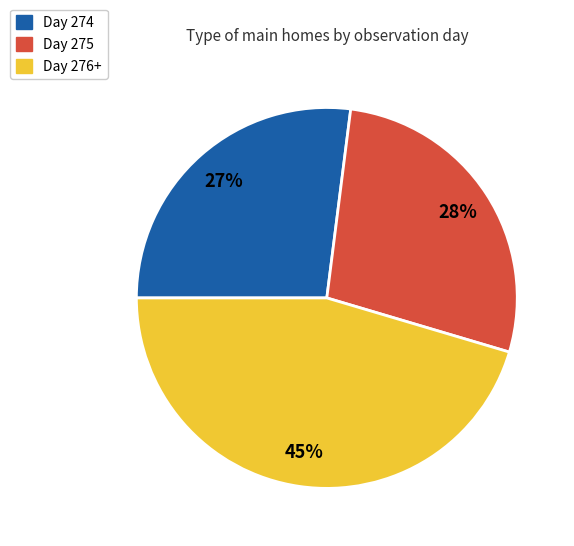

To the nearest percent, what is the difference between the largest and smallest slice percentages?

18%